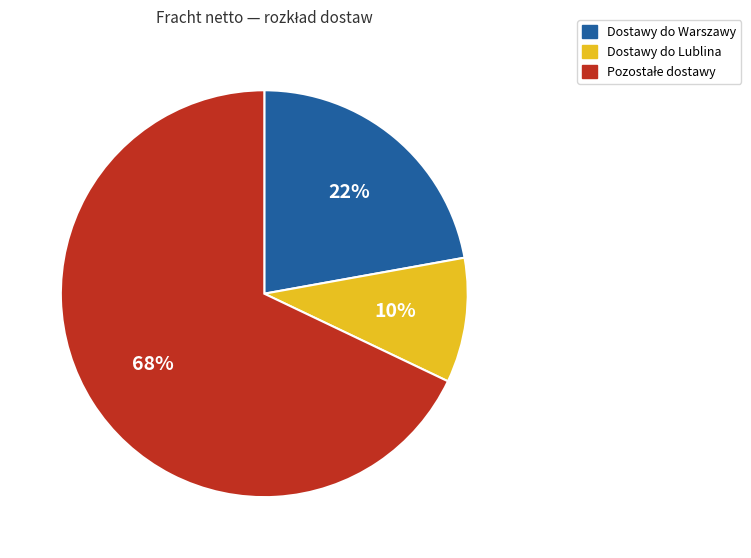

To the nearest percent, what is the difference between the largest and smallest slice percentages?

58%